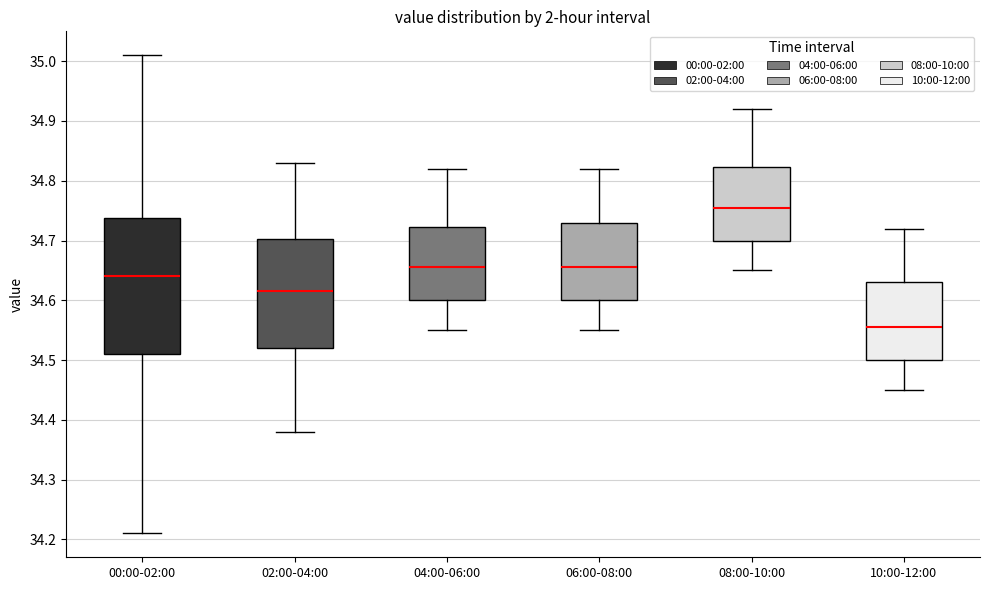

Which box's median line is the lowest?

10:00-12:00